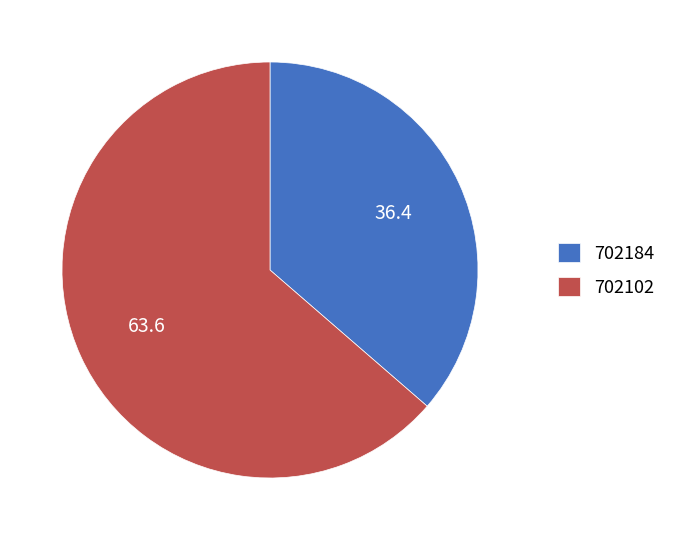

Which slice is the smallest?

702184